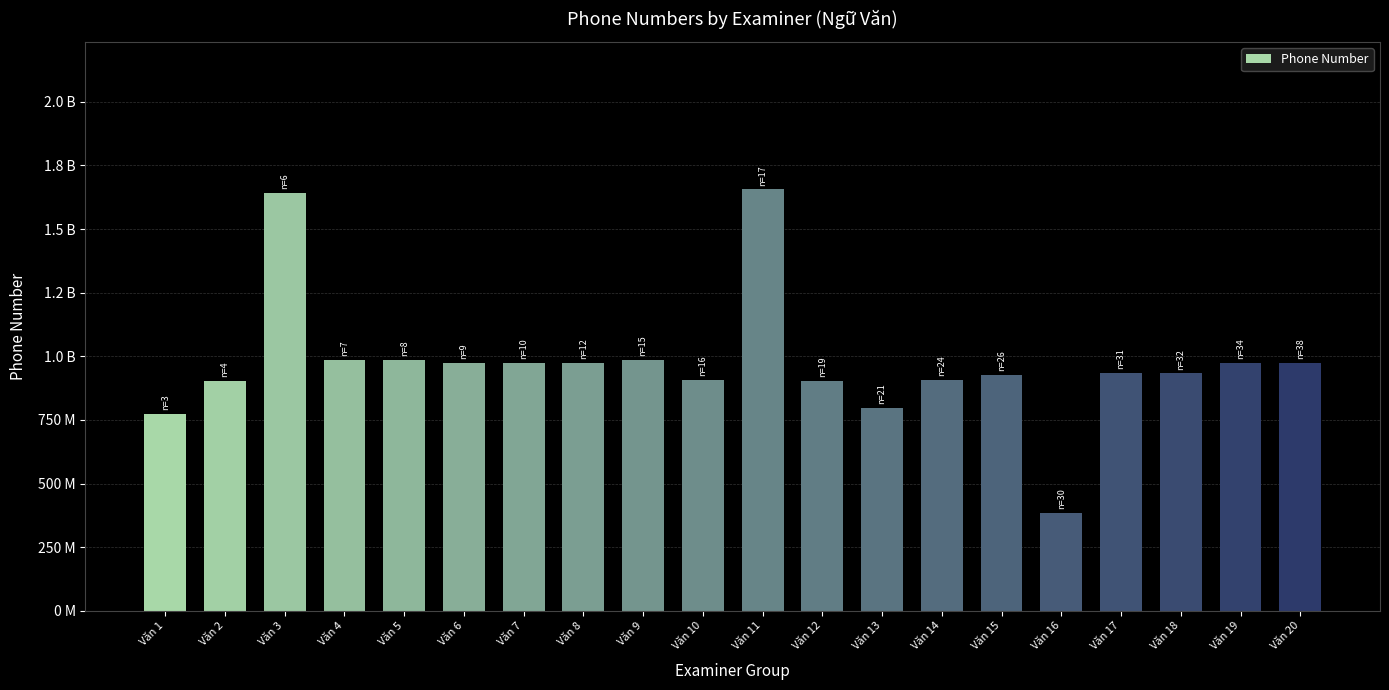

What is the average value?

975192691